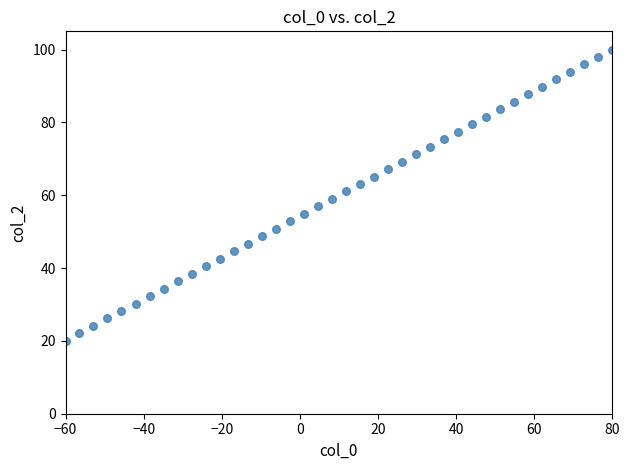

What is the range of Y values (max minus min)?

80.0